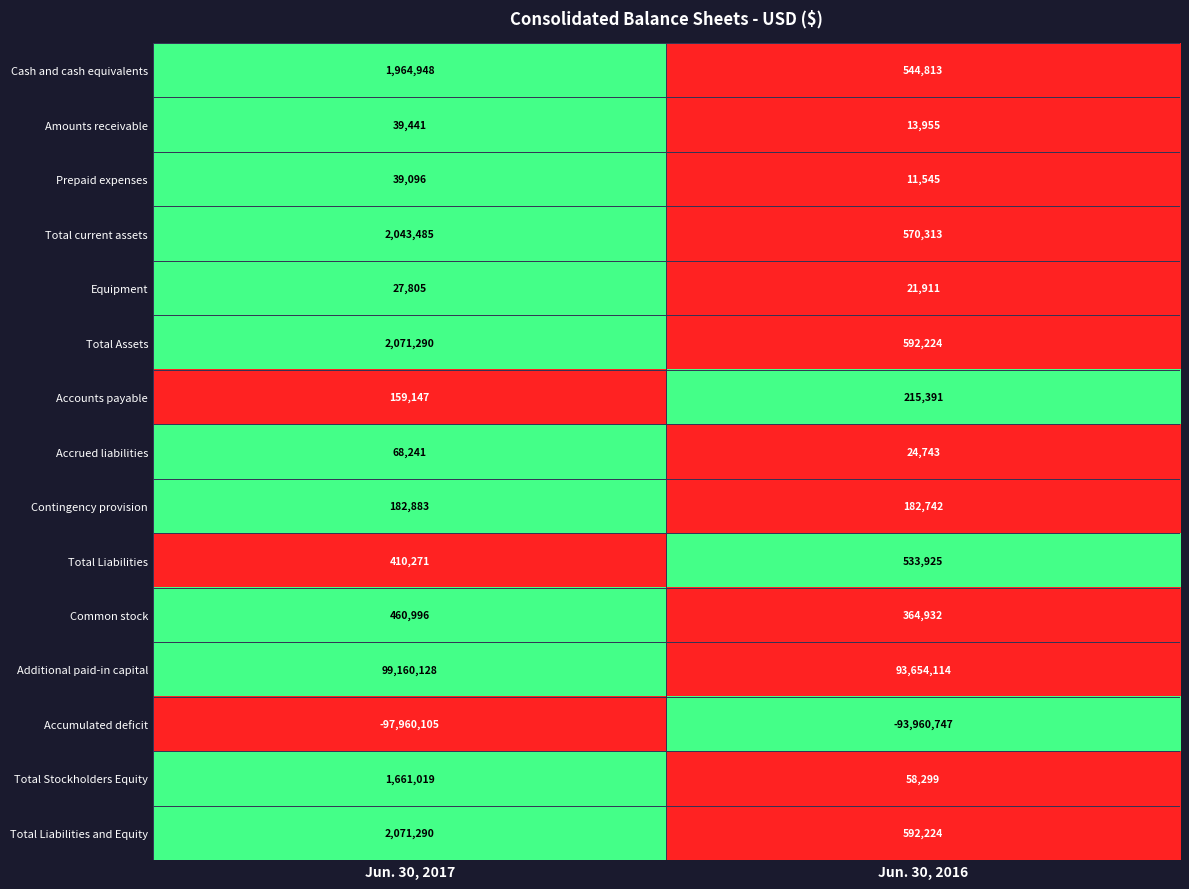

Reading left to right, what are all the values shown in this chart?

Cash and cash equivalents: Jun. 30, 2017=1964948	Jun. 30, 2016=544813
Amounts receivable: Jun. 30, 2017=39441	Jun. 30, 2016=13955
Prepaid expenses: Jun. 30, 2017=39096	Jun. 30, 2016=11545
Total current assets: Jun. 30, 2017=2043485	Jun. 30, 2016=570313
Equipment: Jun. 30, 2017=27805	Jun. 30, 2016=21911
Total Assets: Jun. 30, 2017=2071290	Jun. 30, 2016=592224
Accounts payable: Jun. 30, 2017=159147	Jun. 30, 2016=215391
Accrued liabilities: Jun. 30, 2017=68241	Jun. 30, 2016=24743
Contingency provision: Jun. 30, 2017=182883	Jun. 30, 2016=182742
Total Liabilities: Jun. 30, 2017=410271	Jun. 30, 2016=533925
Common stock: Jun. 30, 2017=460996	Jun. 30, 2016=364932
Additional paid-in capital: Jun. 30, 2017=99160128	Jun. 30, 2016=93654114
Accumulated deficit: Jun. 30, 2017=-97960105	Jun. 30, 2016=-93960747
Total Stockholders Equity: Jun. 30, 2017=1661019	Jun. 30, 2016=58299
Total Liabilities and Equity: Jun. 30, 2017=2071290	Jun. 30, 2016=592224